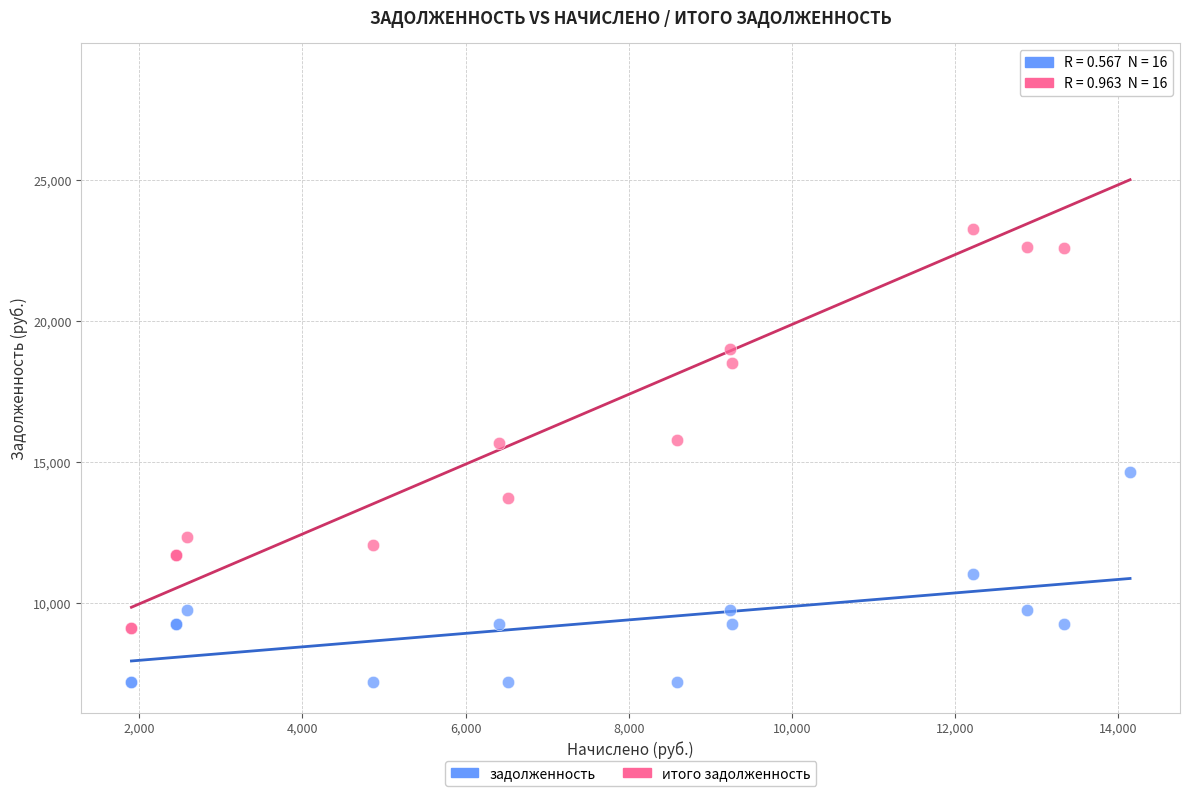

Which series has the largest Y range (max minus min)?

итого задолженность